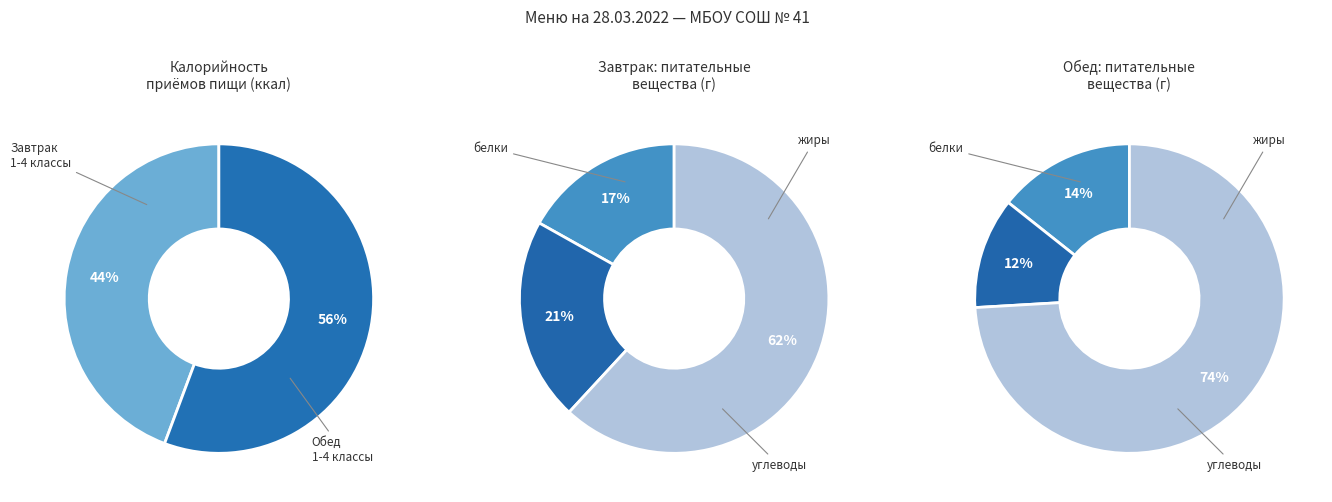

Is there any slice that represents more than half of the pie?

Yes